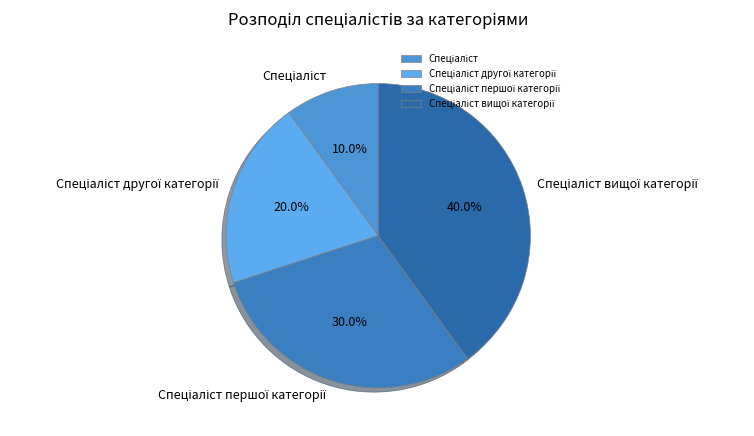

Is there any slice that represents more than half of the pie?

No